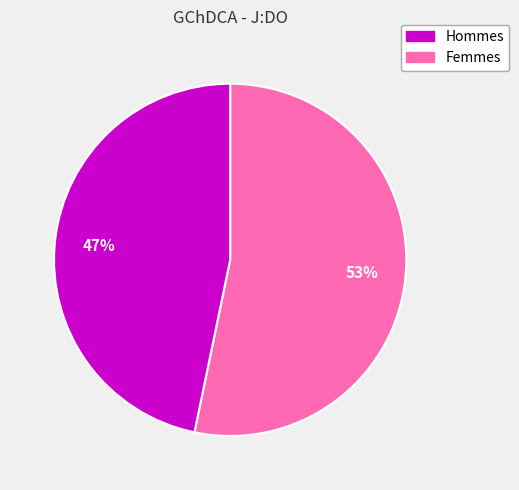

Count the number of slices in the pie.

2